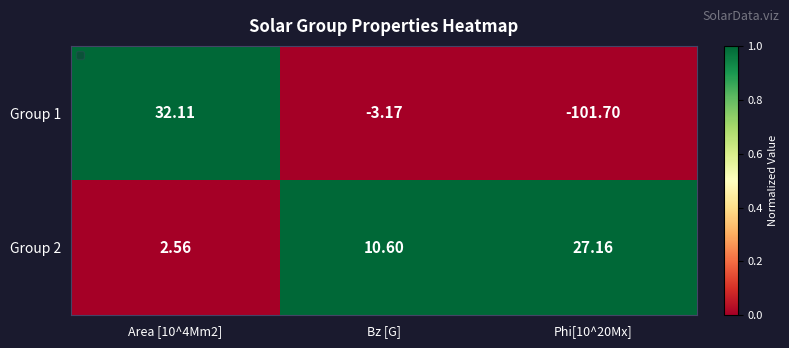

At Bz [G], list the series in order from smallest to largest.

Group 1, Group 2